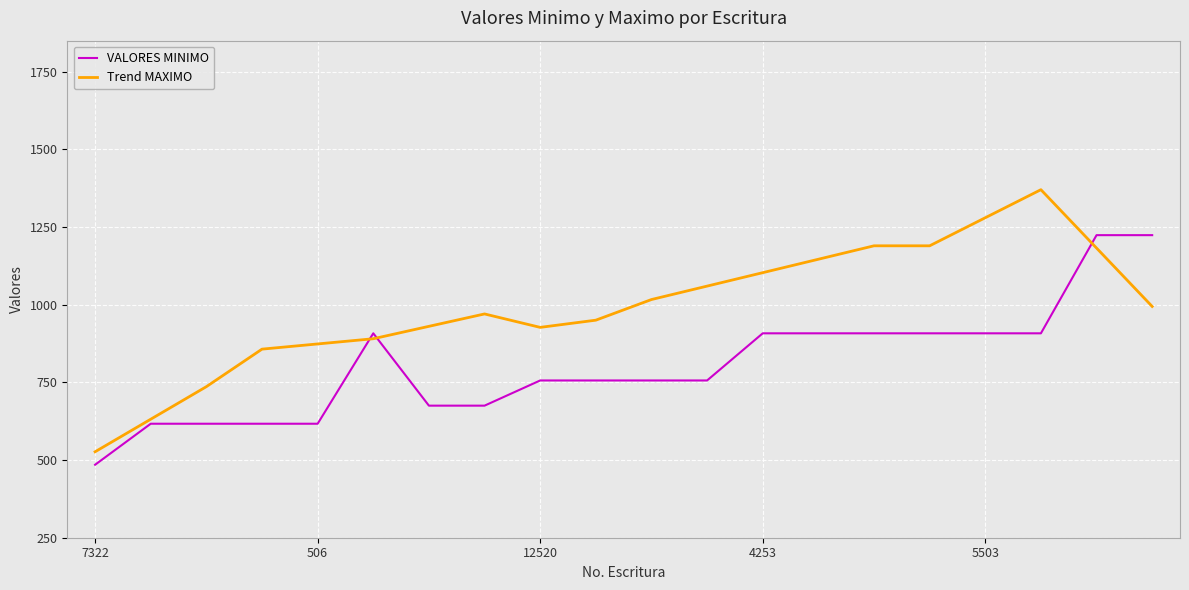

What is the average value of the VALORES MINIMO series?

1113.2